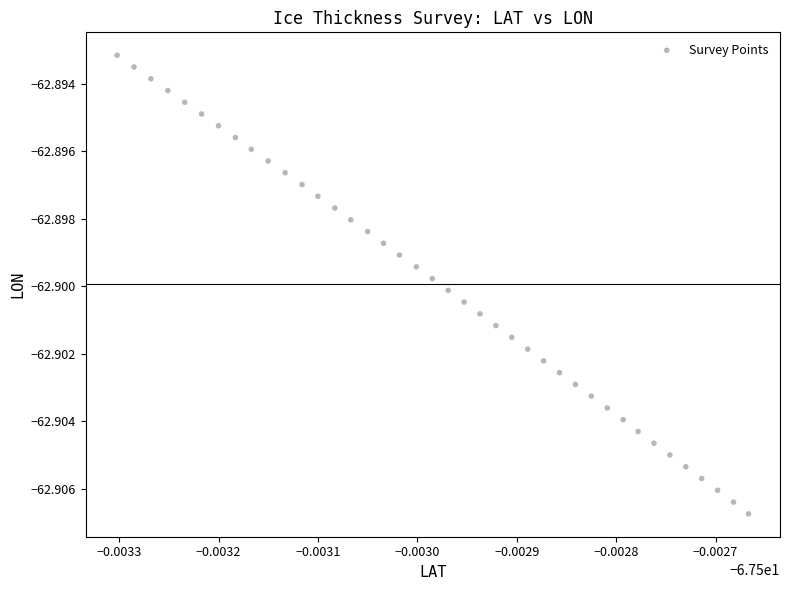

How many data points are displayed?

40